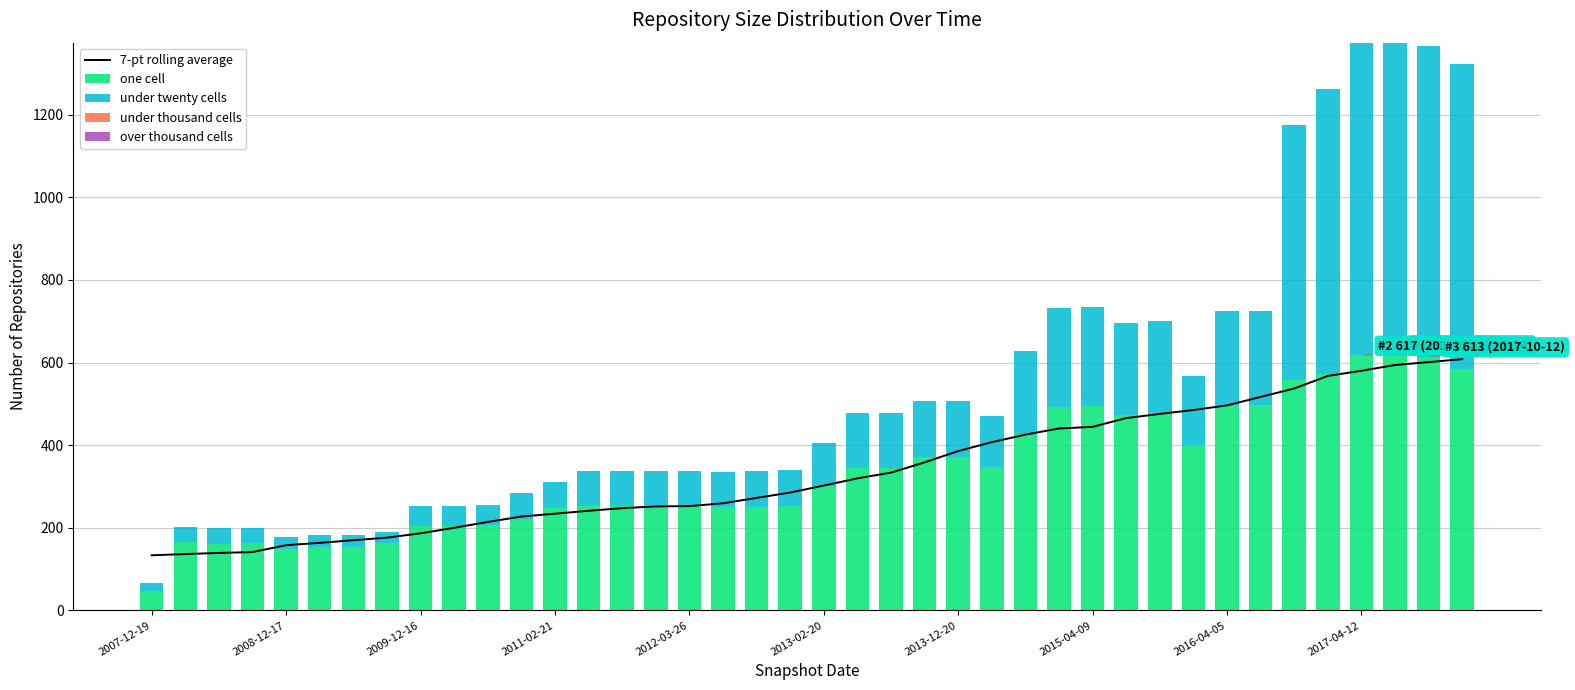

What is the difference between the second highest and second lowest values in the one cell series?

469